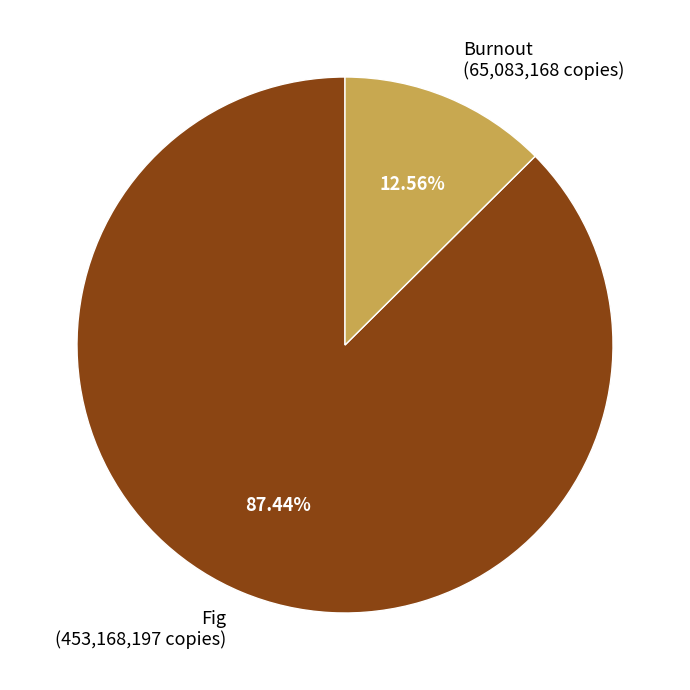

To the nearest percent, what portion does Burnout represent?

13%